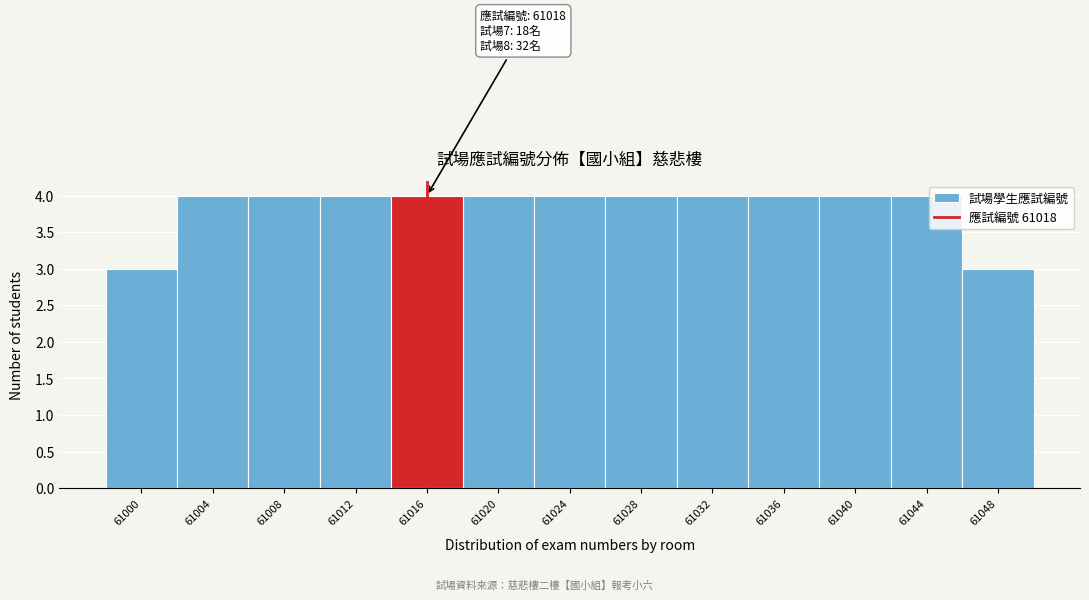

Reading right to left, extract all data points from this chart.

61048=3	61044=4	61040=4	61036=4	61032=4	61028=4	61024=4	61020=4	61016=4	61012=4	61008=4	61004=4	61000=3